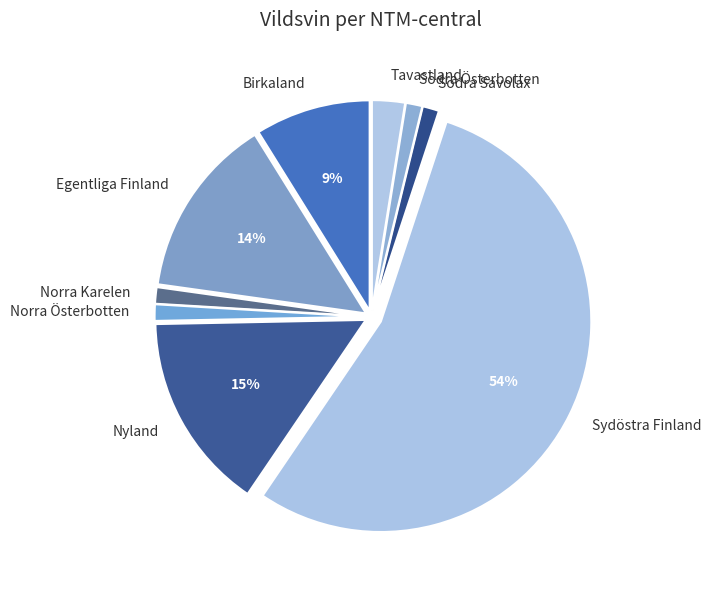

Between Sydöstra Finland and Norra Österbotten, which is larger?

Sydöstra Finland